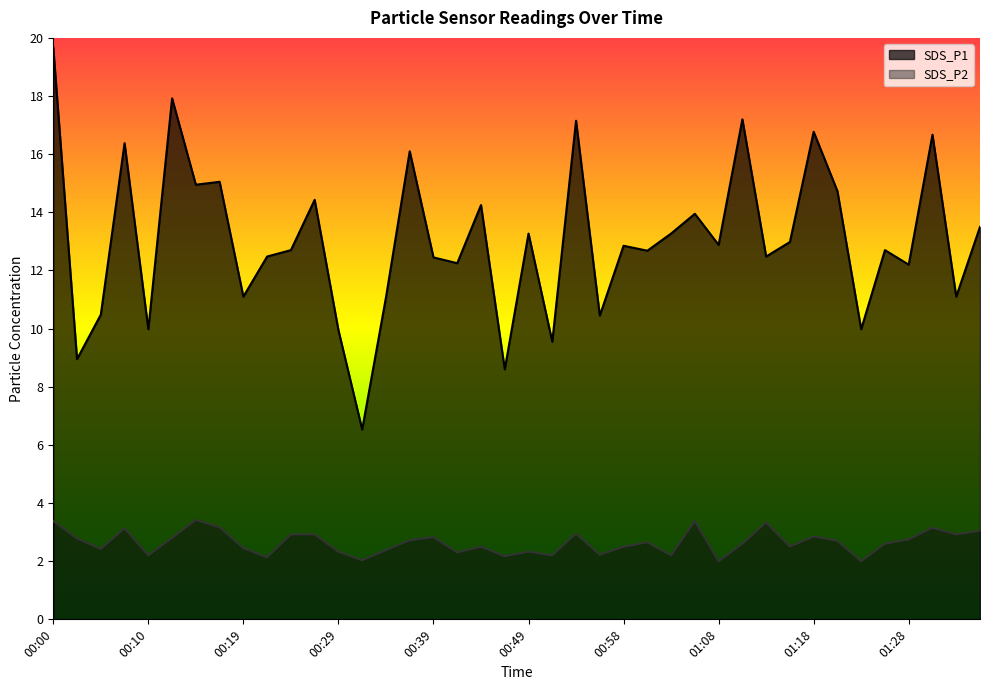

Is it true that SDS_P2 equals 2.2 at 00:51?

True